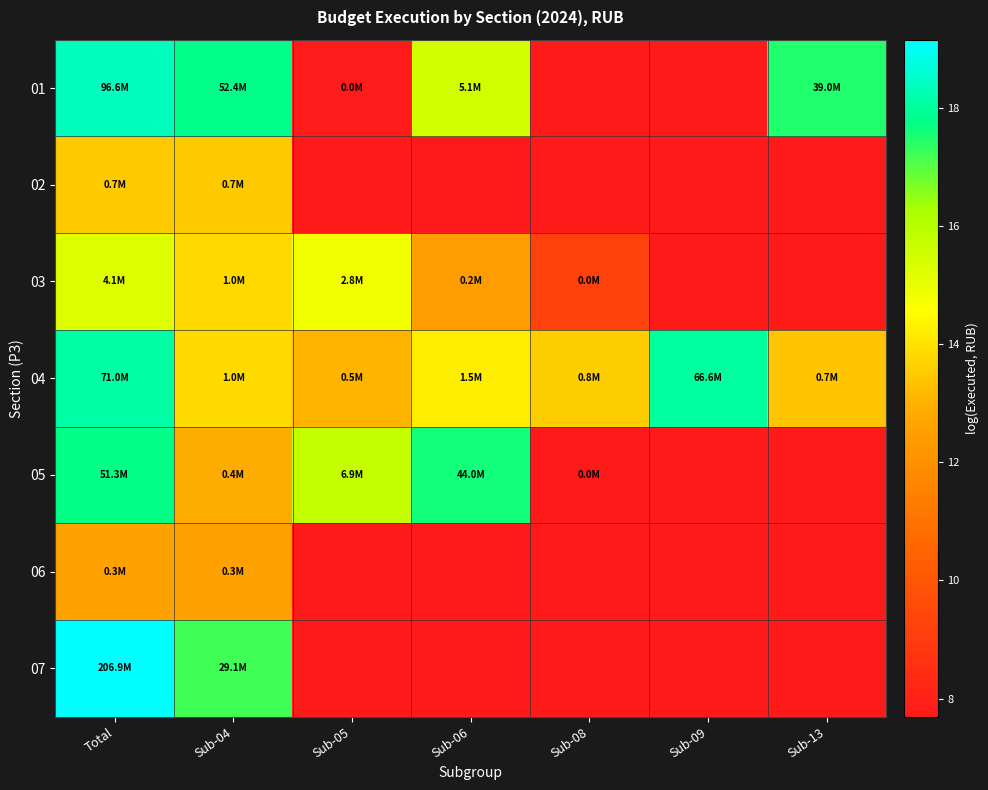

Reading left to right, transcribe all the data shown in this chart.

01: Total=18.4	Sub-04=17.8	Sub-05=7.8	Sub-06=15.4	Sub-08=0.0	Sub-09=0.0	Sub-13=17.5
02: Total=13.5	Sub-04=13.5	Sub-05=0.0	Sub-06=0.0	Sub-08=0.0	Sub-09=0.0	Sub-13=0.0
03: Total=15.2	Sub-04=13.8	Sub-05=14.8	Sub-06=12.4	Sub-08=9.2	Sub-09=0.0	Sub-13=0.0
04: Total=18.1	Sub-04=13.8	Sub-05=13.1	Sub-06=14.2	Sub-08=13.6	Sub-09=18.0	Sub-13=13.4
05: Total=17.8	Sub-04=12.9	Sub-05=15.8	Sub-06=17.6	Sub-08=7.7	Sub-09=0.0	Sub-13=0.0
06: Total=12.6	Sub-04=12.6	Sub-05=0.0	Sub-06=0.0	Sub-08=0.0	Sub-09=0.0	Sub-13=0.0
07: Total=19.1	Sub-04=17.2	Sub-05=0.0	Sub-06=0.0	Sub-08=0.0	Sub-09=0.0	Sub-13=0.0